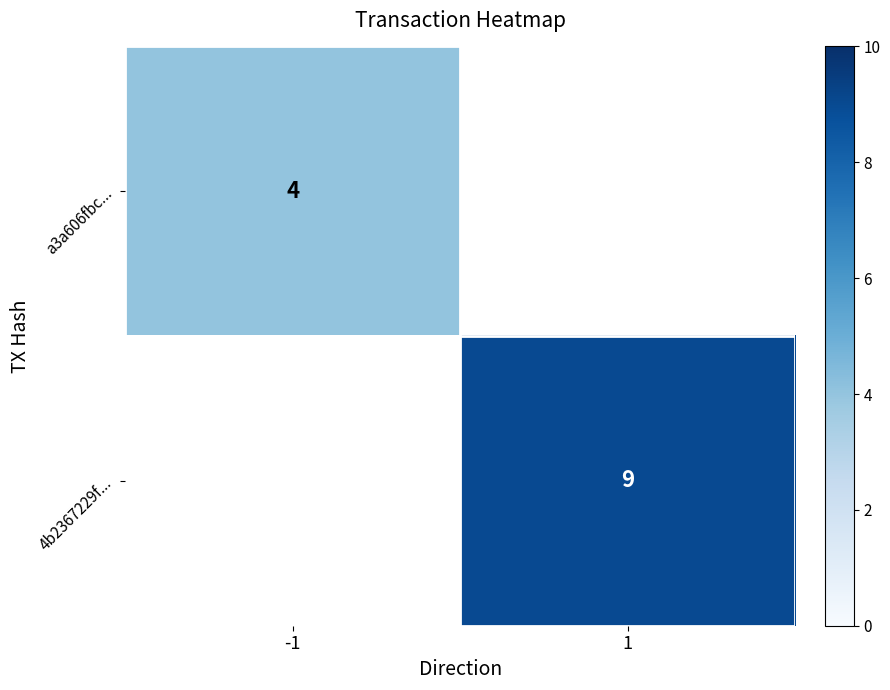

The value of a3a606fbc... at -1 is 4. True or false?

True